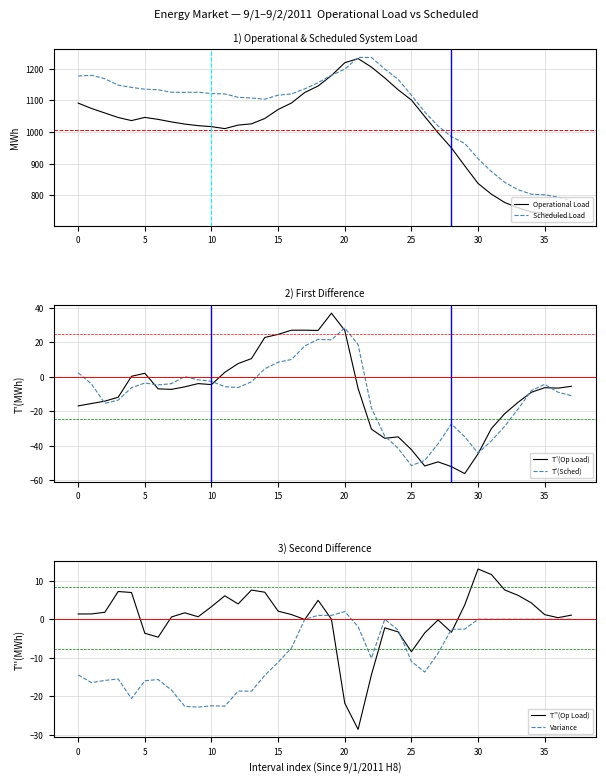

Is it true that Scheduled Load equals 801.0 at 35?

True